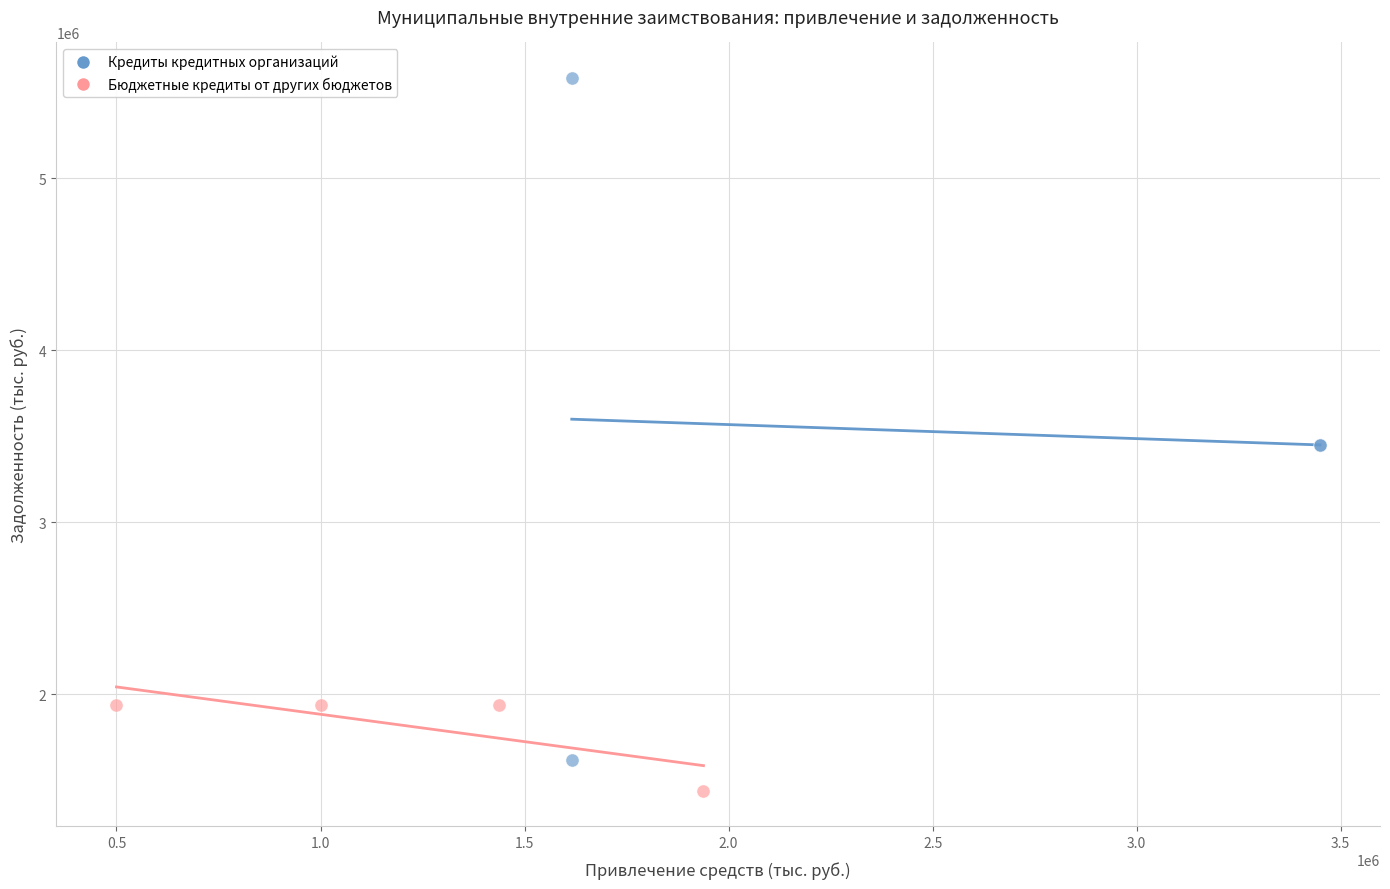

Which series has the largest Y range (max minus min)?

Кредиты кредитных организаций